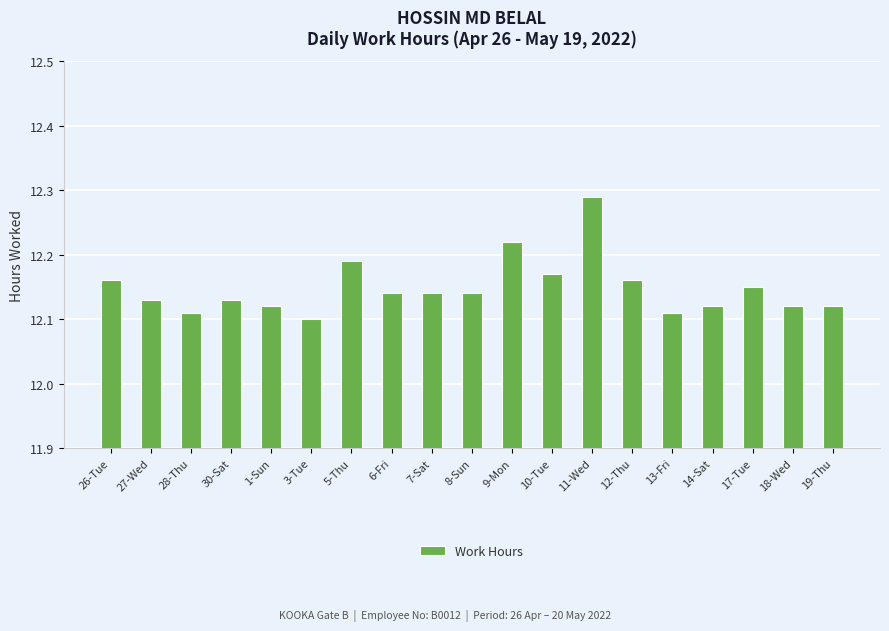

What is the ratio of the value at 3-Tue to the value at 28-Thu?

1.0